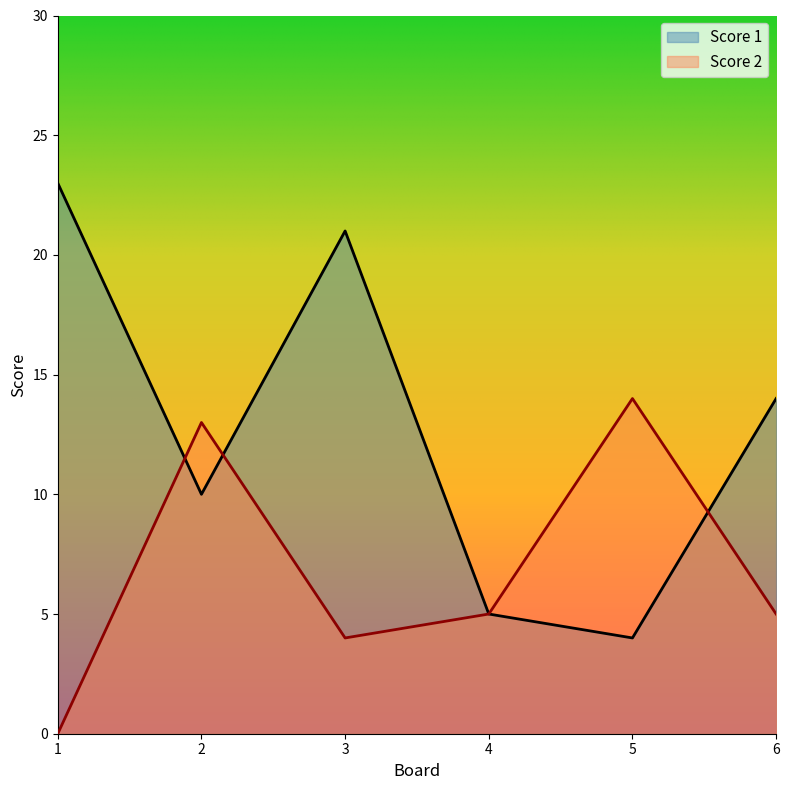

Rank the series by their average value, from highest to lowest.

Score 1, Score 2